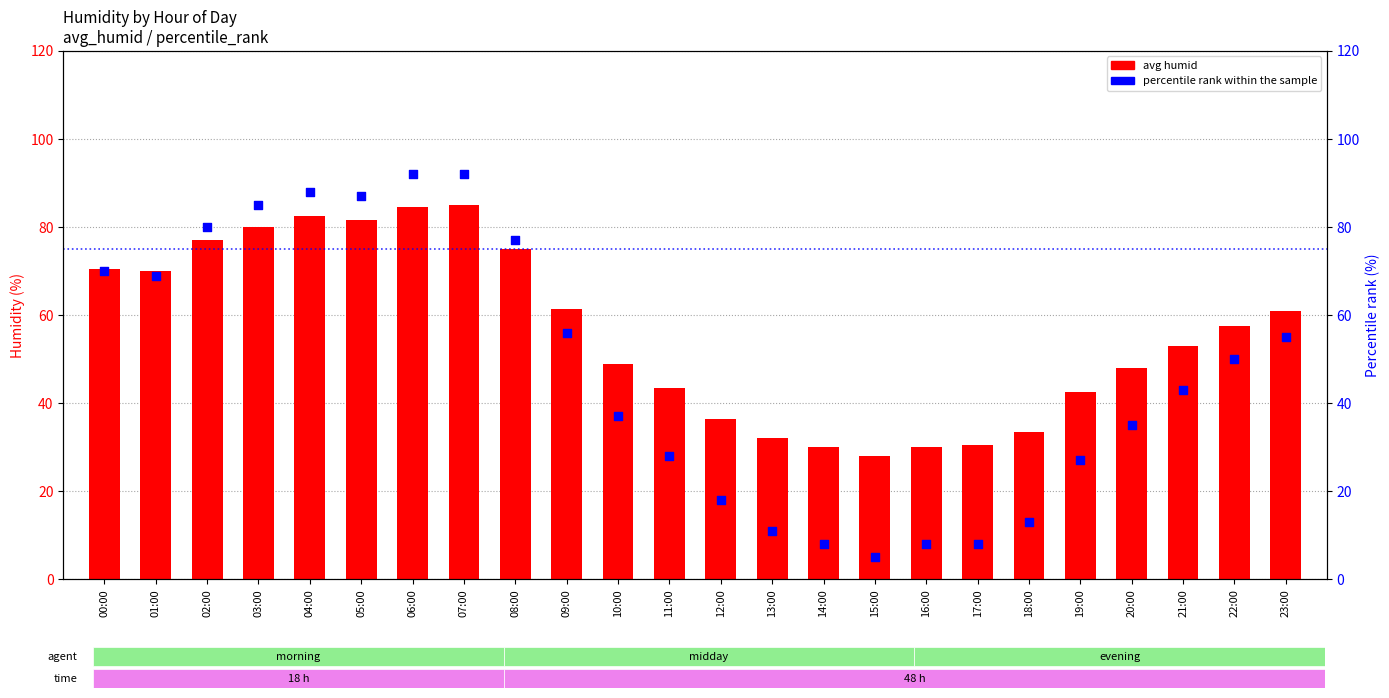

Which series contains the highest Y value?

percentile rank within the sample